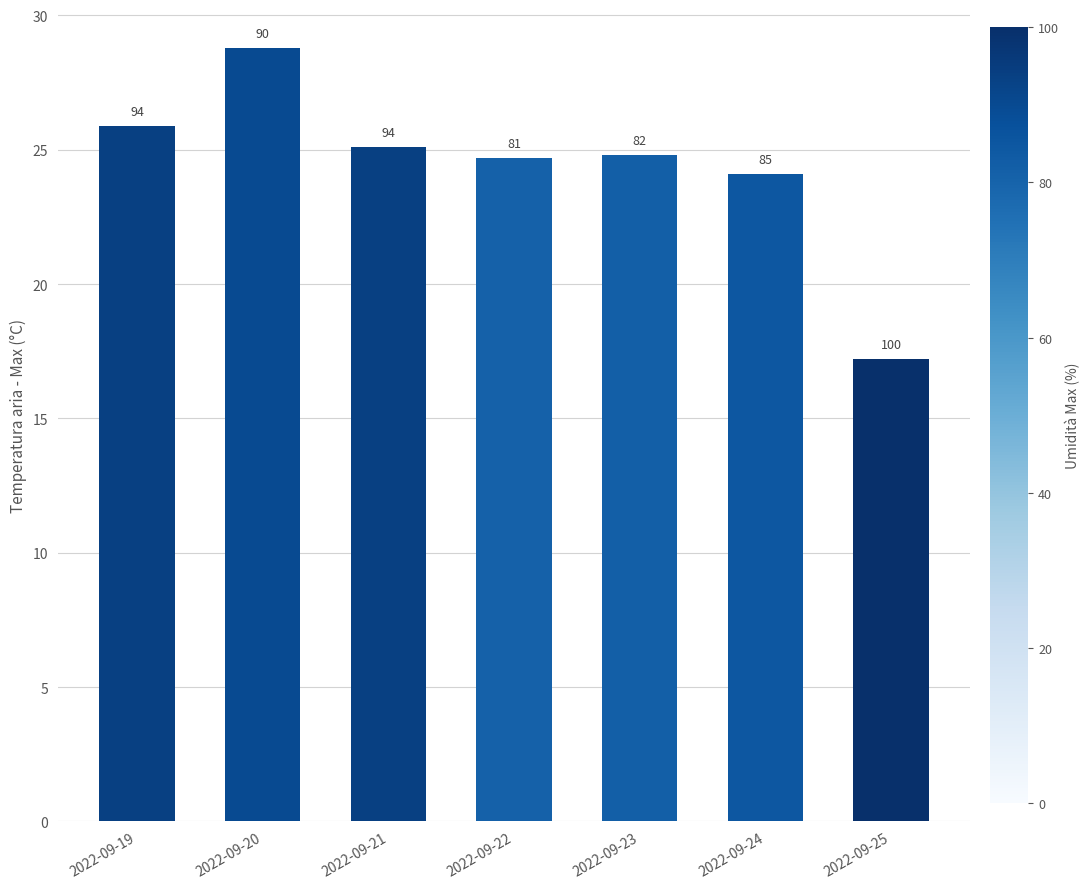

How many bars are there in total?

7